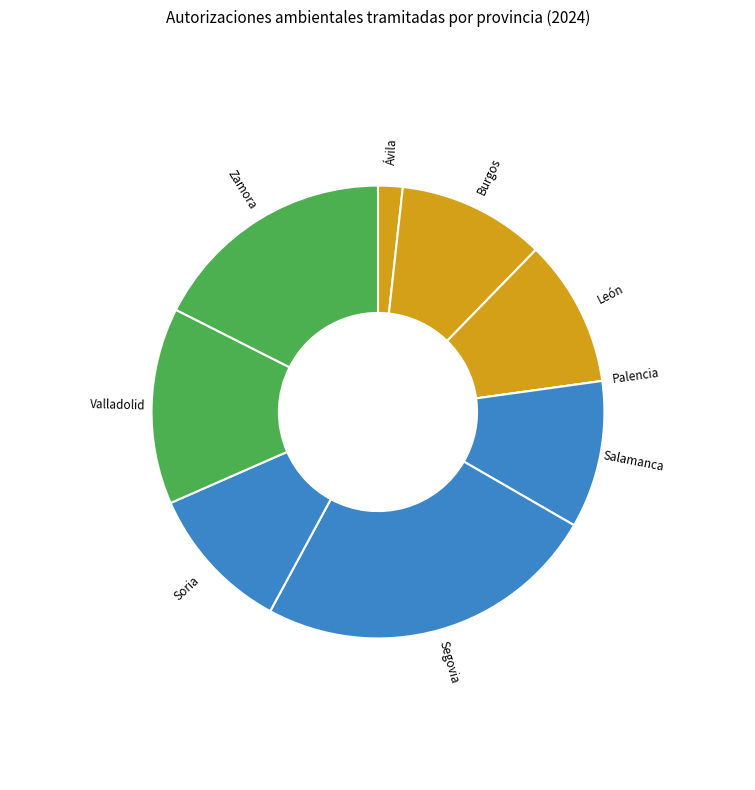

Count the number of slices in the pie.

9